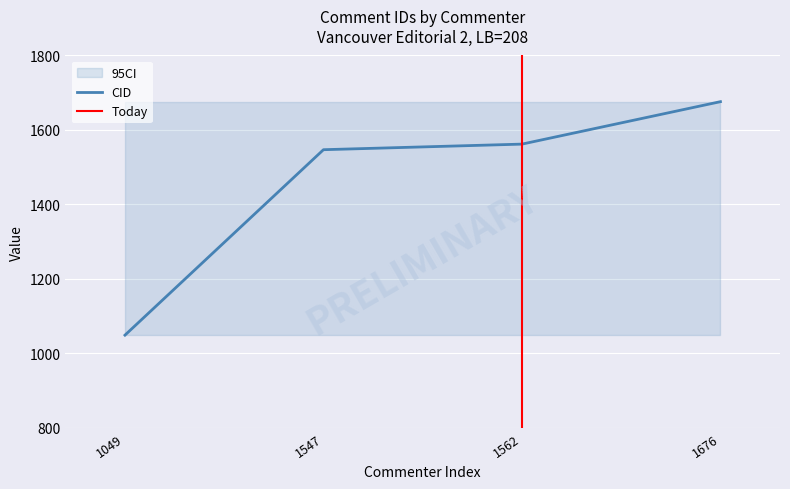

True or false: CID has a value of 1049 at 1049.

True